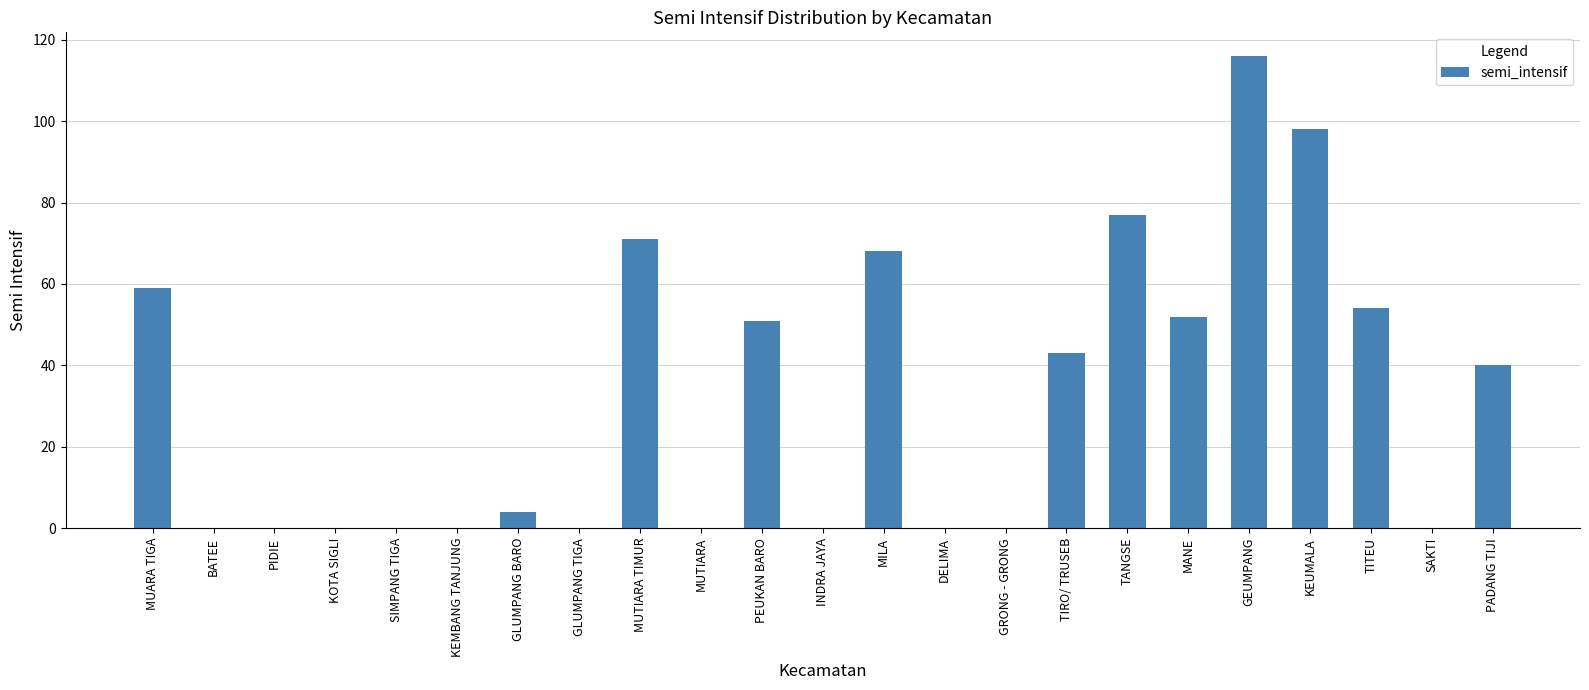

What is the change in value from GLUMPANG BARO to KEUMALA?

+94